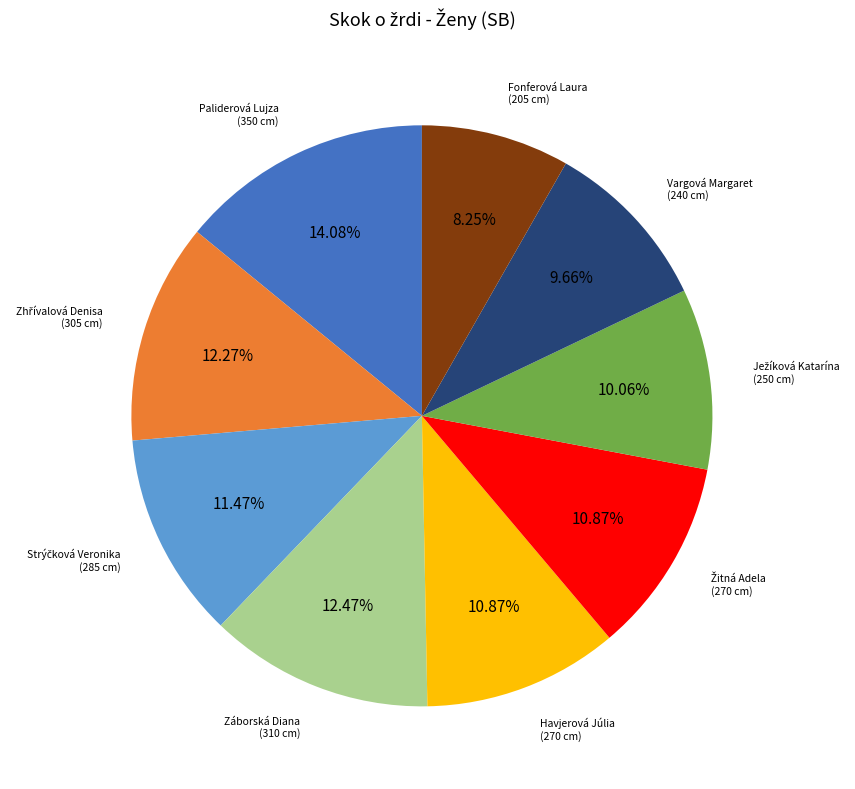

Is there any slice that represents more than half of the pie?

No